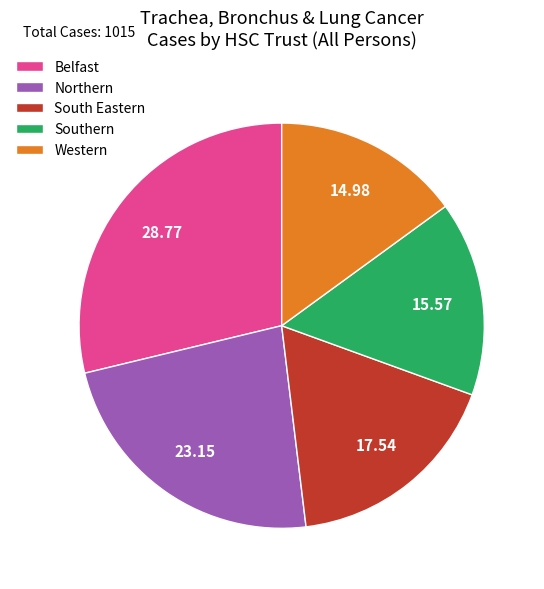

Which slice is the largest?

Belfast